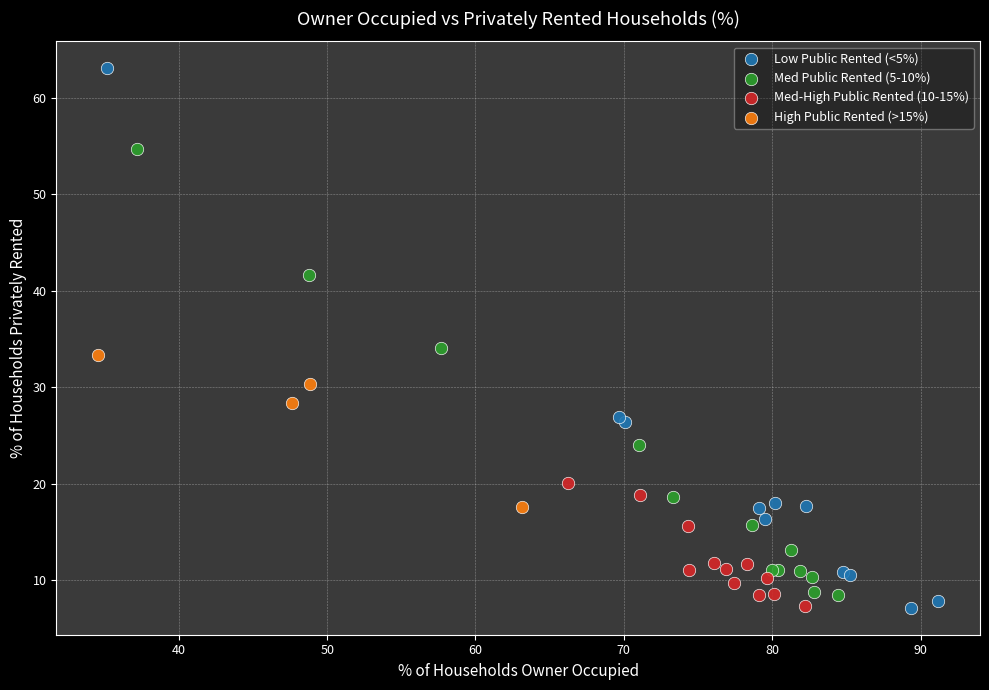

Which series has the widest spread of Y values?

Low Public Rented (<5%)